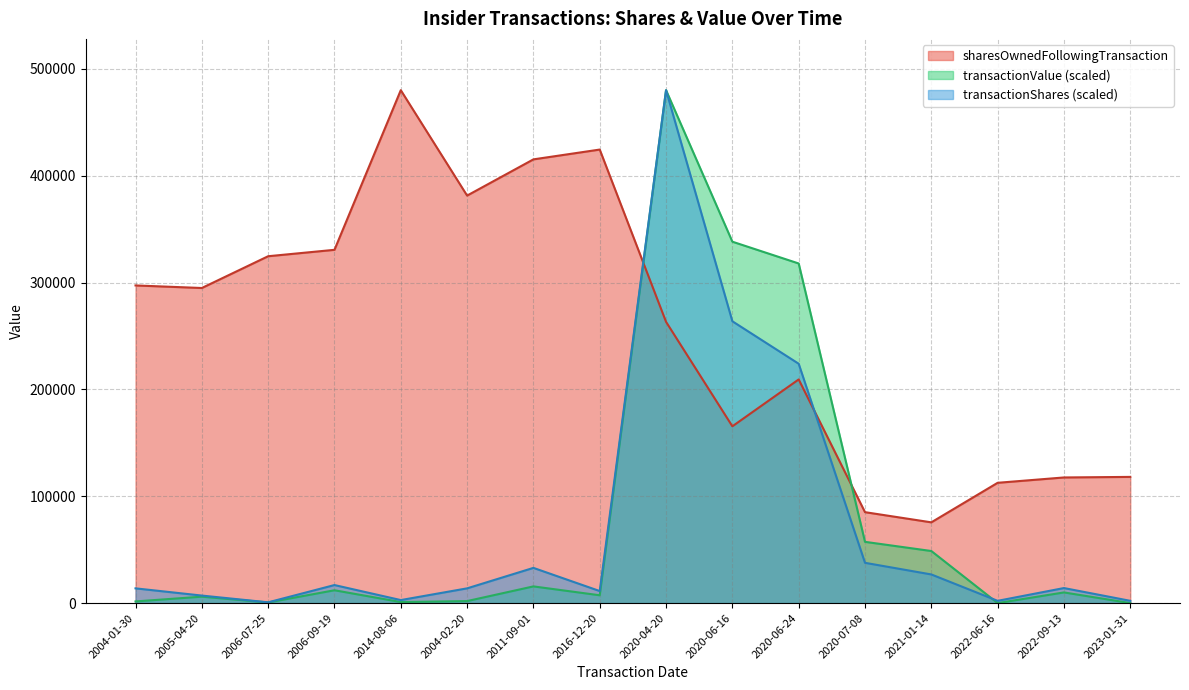

How many lines are shown in the chart?

3